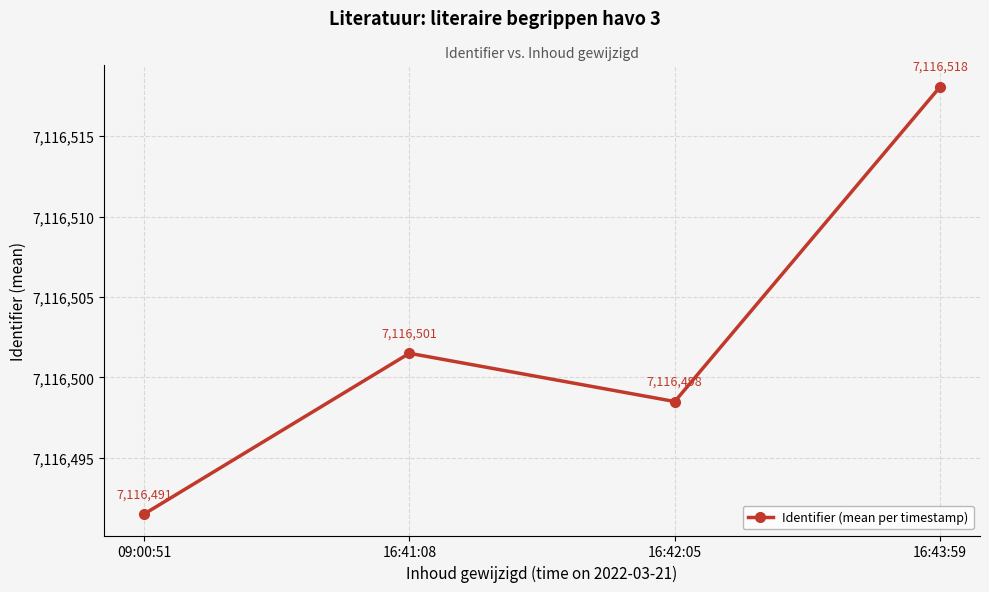

Count the number of values greater than 7116501.

2